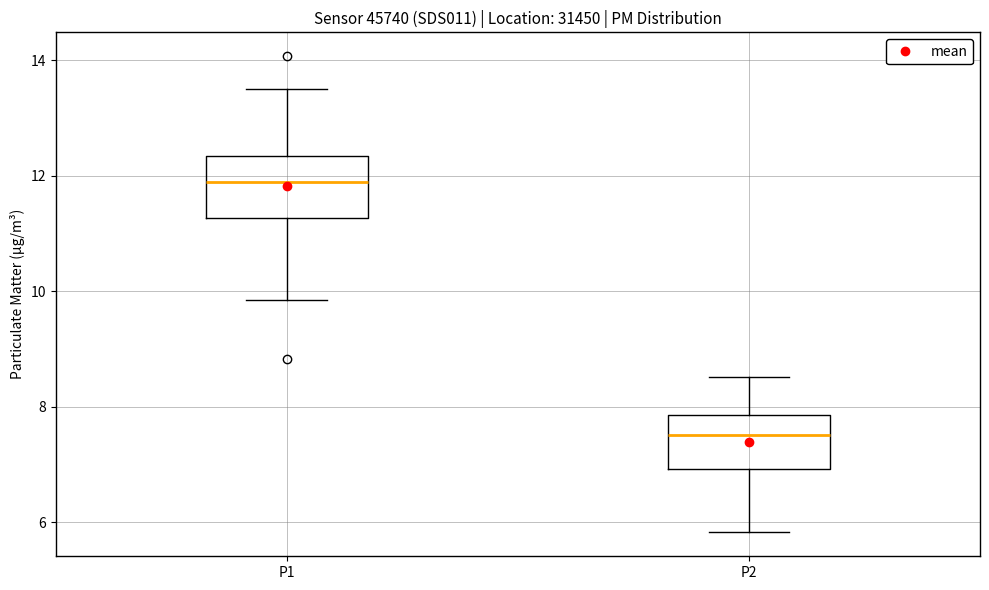

Where does the lower whisker of the box for P1 end on the y-axis? The values are not printed on the chart, so give them approximately, as read against the axis.

9.8